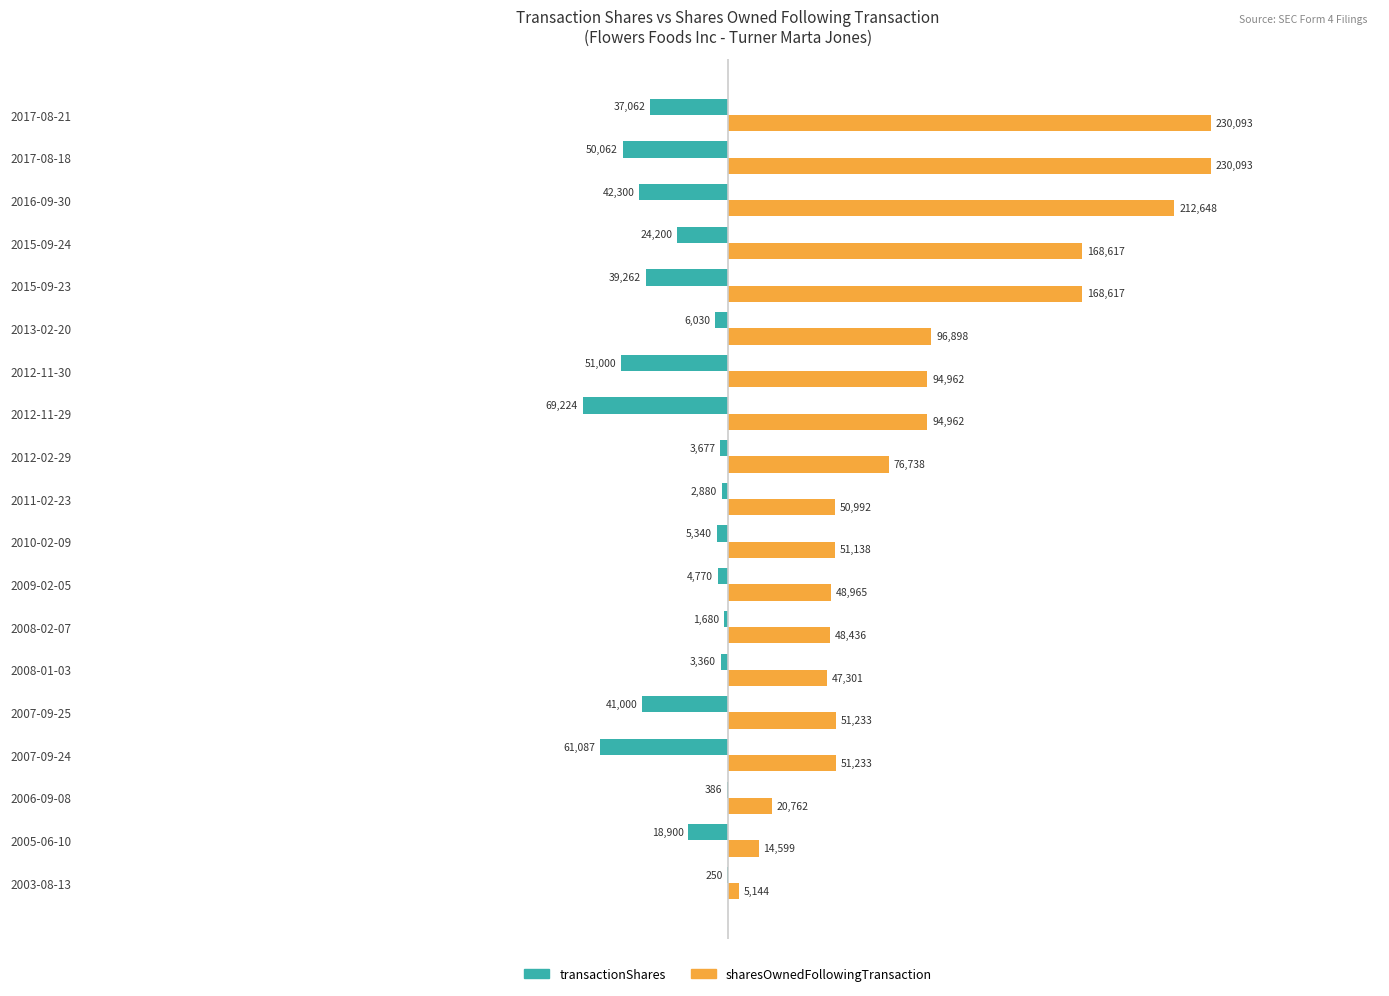

What is the maximum value shown in the chart?

230093